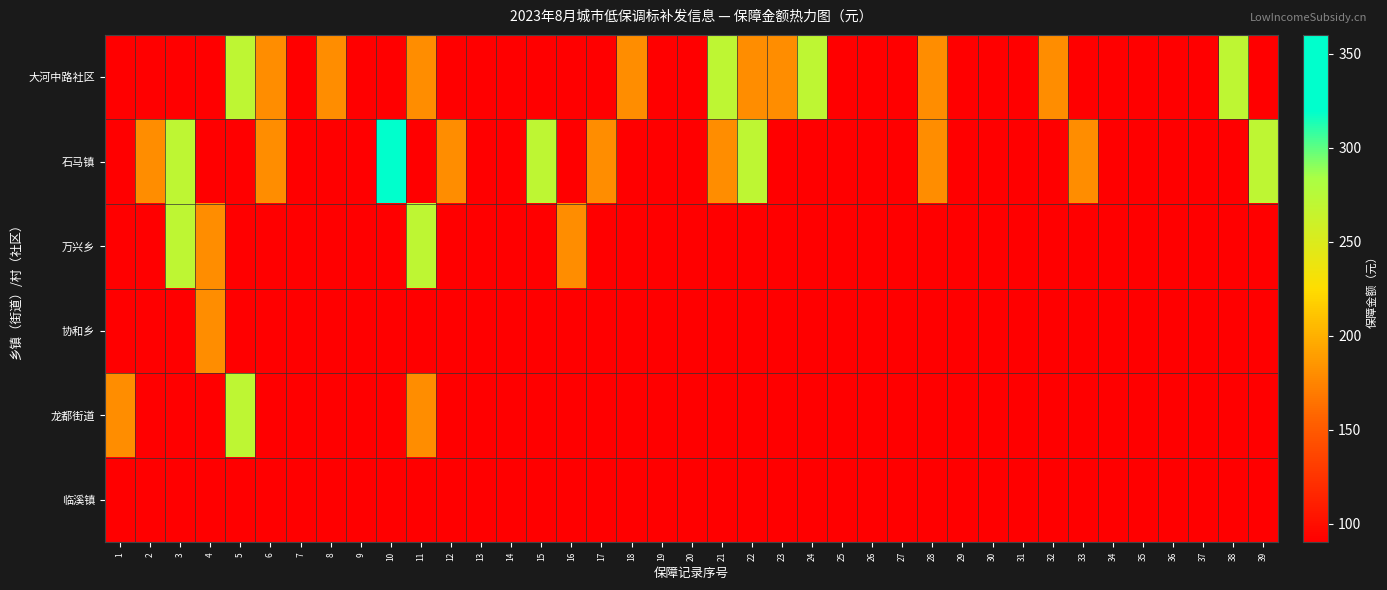

Which has a higher value, 20 or 6?

6